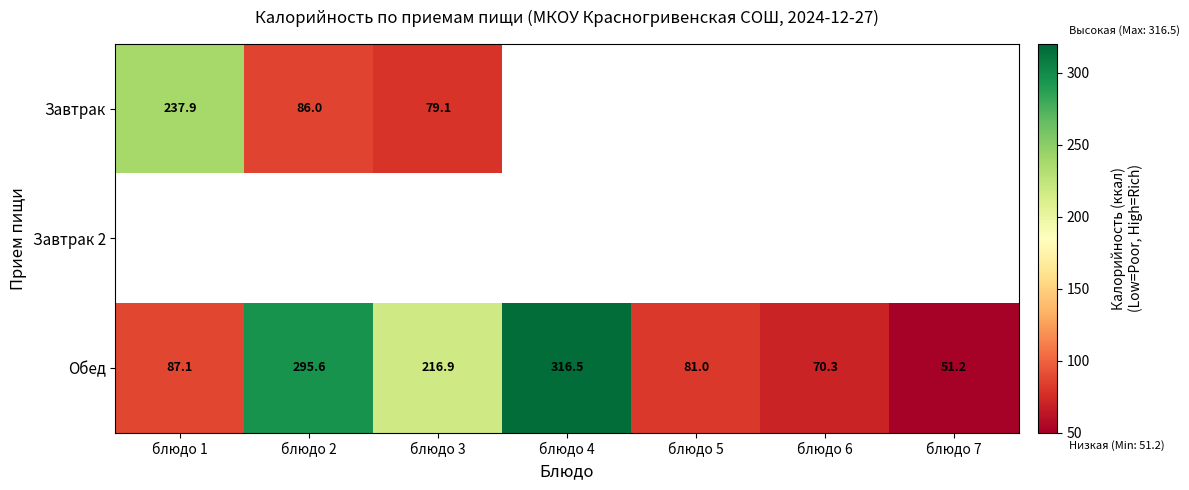

The value of Завтрак at блюдо 1 is 237.9. True or false?

True